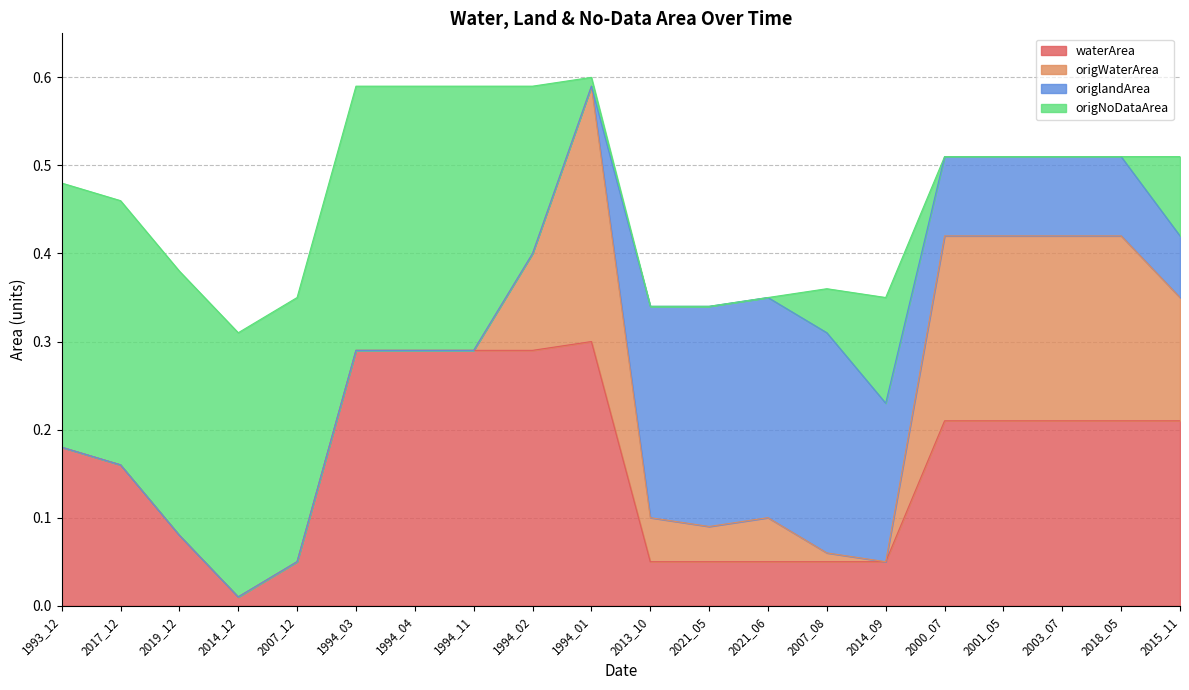

Rank the series by their maximum value, from lowest to highest.

origlandArea, origWaterArea, waterArea, origNoDataArea